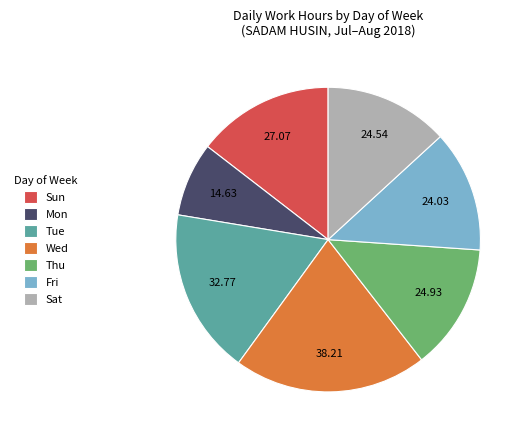

Does Fri account for over 50% of the chart?

No